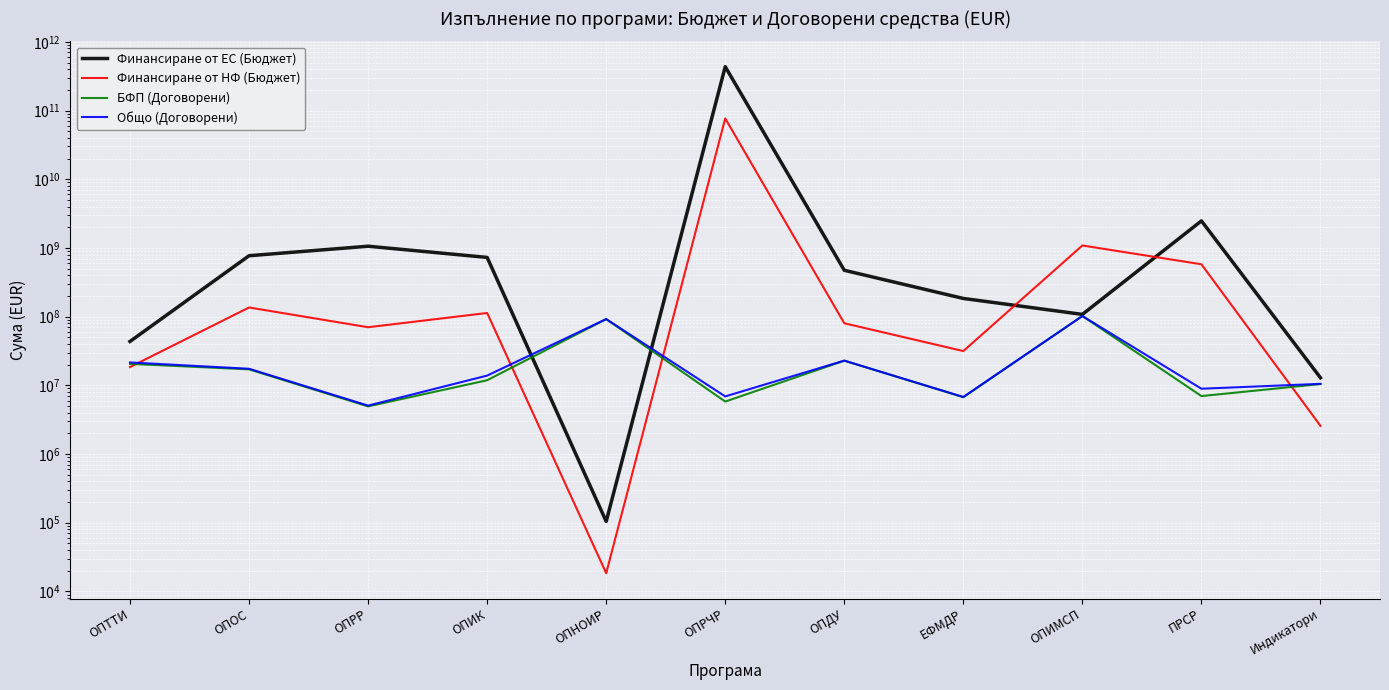

Reading right to left, what are all the values shown in this chart?

Финансиране от ЕС (Бюджет): Индикатори=12869727.9	ПРСР=2473981337.8	ОПИМСП=107737831.0	ЕФМДР=183837674.4	ОПДУ=472433702.3	ОПРЧР=434641576210.6	ОПНОИР=104303.5	ОПИК=727274940.4	ОПРР=1058385187.9	ОПОС=769445269.2	ОПТТИ=43495159.6
Финансиране от НФ (Бюджет): Индикатори=2566685.2	ПРСР=577974241.7	ОПИМСП=1085075452.4	ЕФМДР=31507036.3	ОПДУ=80017180.4	ОПРЧР=76701454625.4	ОПНОИР=18406.6	ОПИК=112881462.2	ОПРР=70047521.5	ОПОС=135836462.6	ОПТТИ=18430992.5
БФП (Договорени): Индикатори=10433336.3	ПРСР=6971421.9	ОПИМСП=102000000.0	ЕФМДР=6705928.6	ОПДУ=22819389.7	ОПРЧР=5801270.1	ОПНОИР=91943089.0	ОПИК=11850395.8	ОПРР=4934148.4	ОПОС=17081714.1	ОПТТИ=20515359.4
Общо (Договорени): Индикатори=10502360.7	ПРСР=8919214.9	ОПИМСП=102000000.0	ЕФМДР=6766682.9	ОПДУ=22884227.1	ОПРЧР=6892251.9	ОПНОИР=92061611.8	ОПИК=13848294.5	ОПРР=5062873.8	ОПОС=17414208.8	ОПТТИ=21514601.5